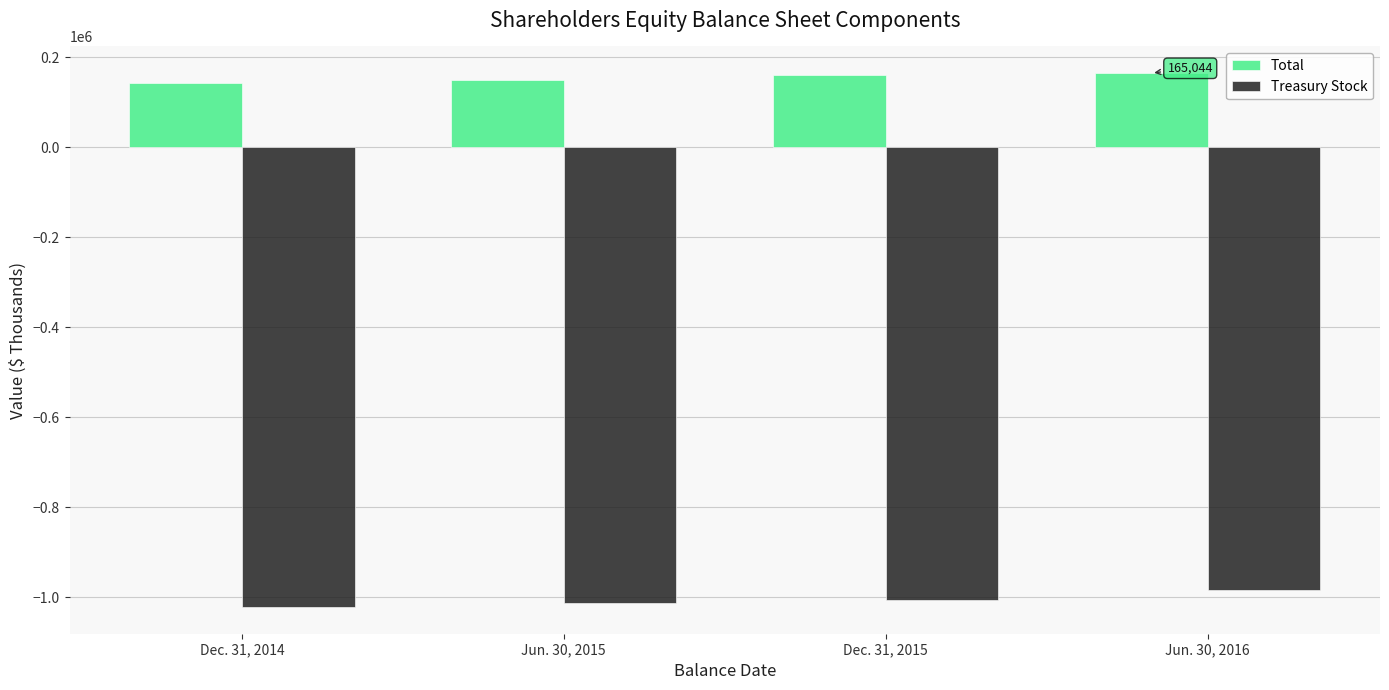

How many groups of bars are there?

4